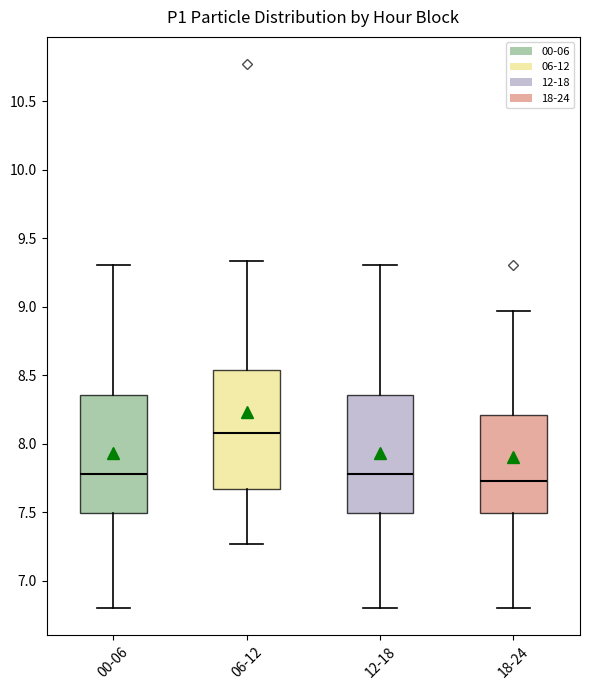

Reading left to right, transcribe this box plot: for each box, give where its median line is, the range the box spans, and where its two whiskers end, as read against the y-axis. The values are not printed on the chart, so give them approximately, as read against the axis.

00-06: median 7.80, box 7.50 to 8.35, whiskers 6.80 to 9.30
06-12: median 8.10, box 7.65 to 8.55, whiskers 7.25 to 9.35
12-18: median 7.80, box 7.50 to 8.35, whiskers 6.80 to 9.30
18-24: median 7.75, box 7.50 to 8.20, whiskers 6.80 to 8.95